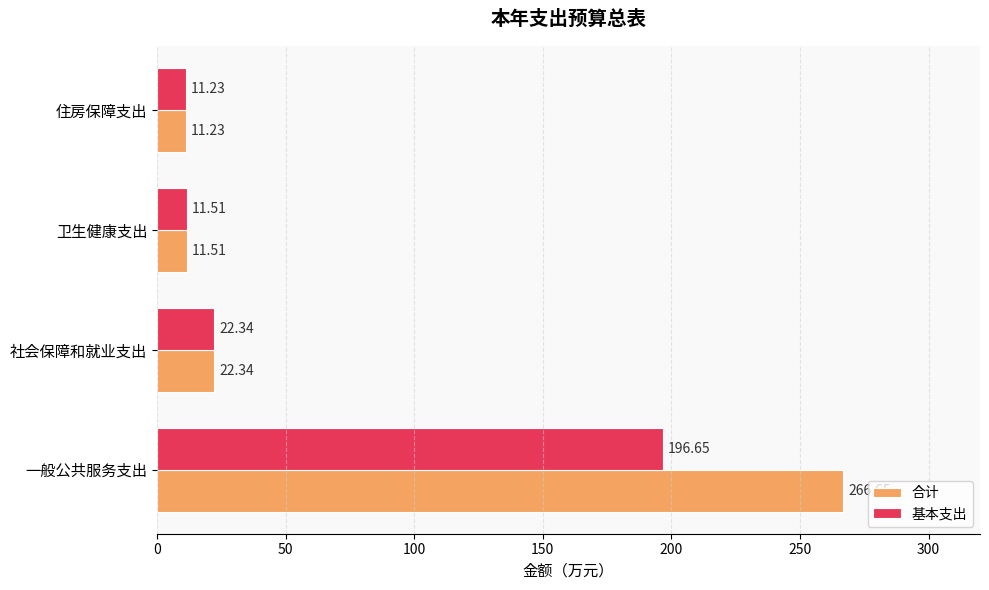

What is the difference between the maximum and minimum values in the 合计 series?

255.4